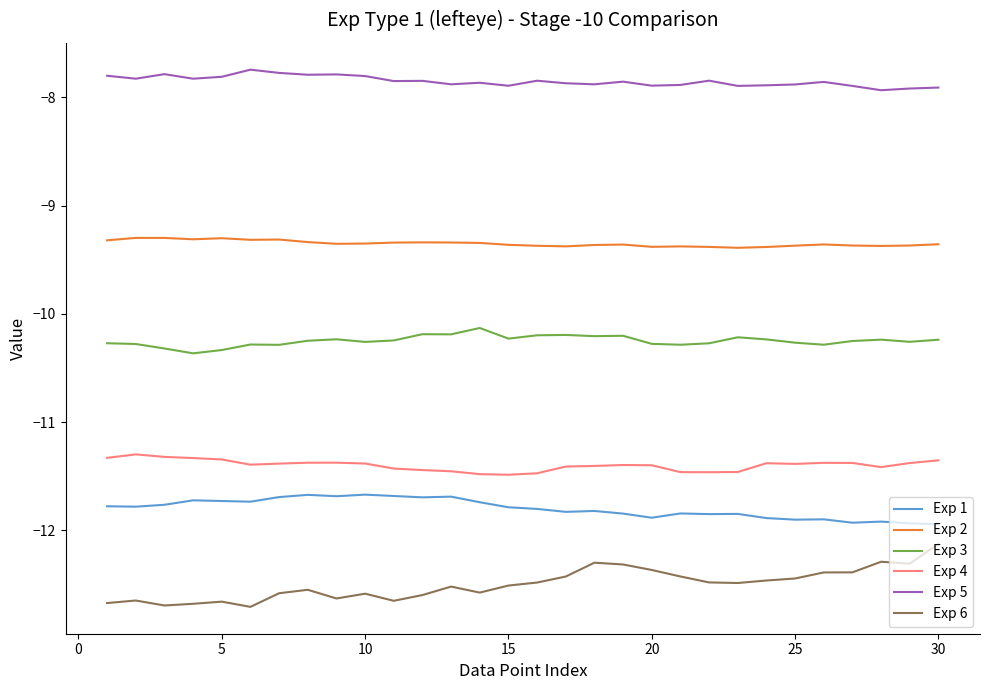

Which series has the largest total across all categories?

Exp 5